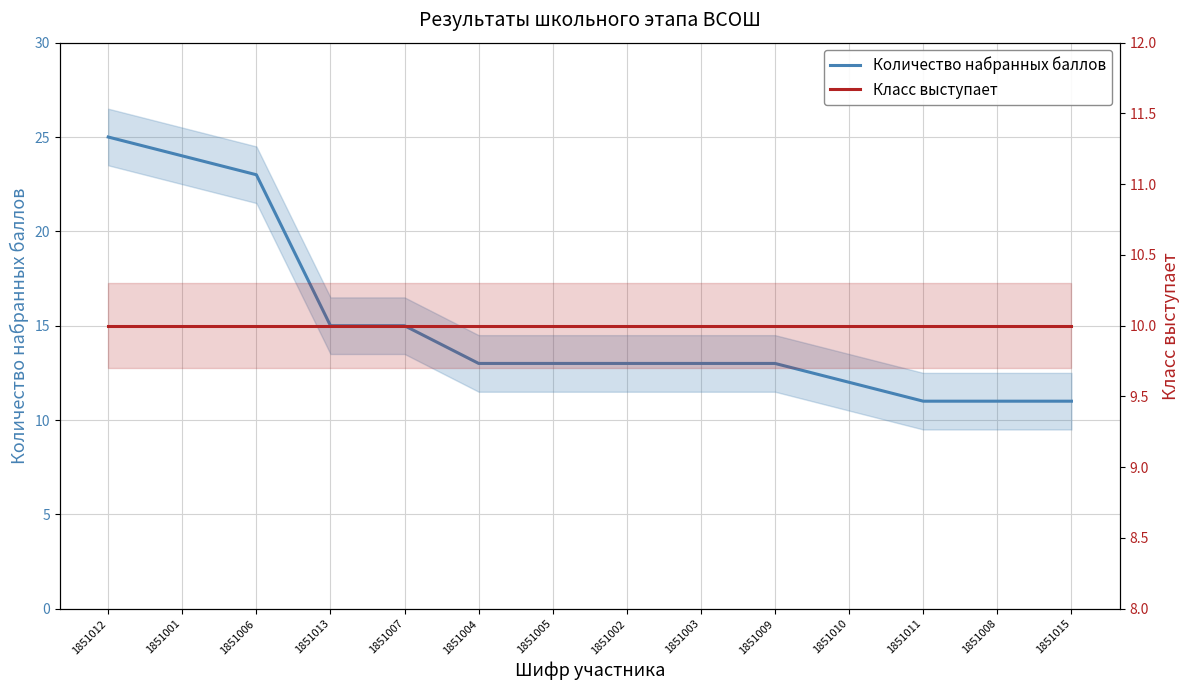

Between 1851002 and 1851011, which is larger?

1851002